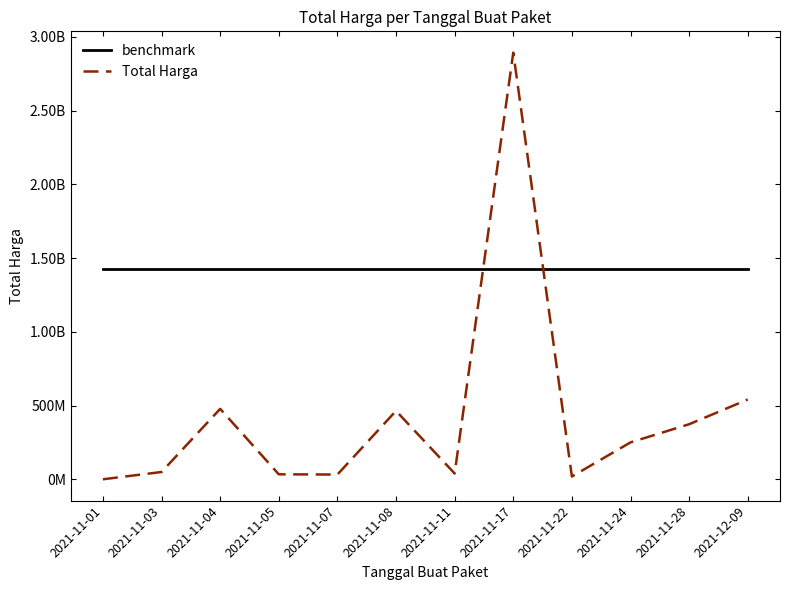

After their last crossing, which series has the higher values: benchmark or Total Harga?

benchmark